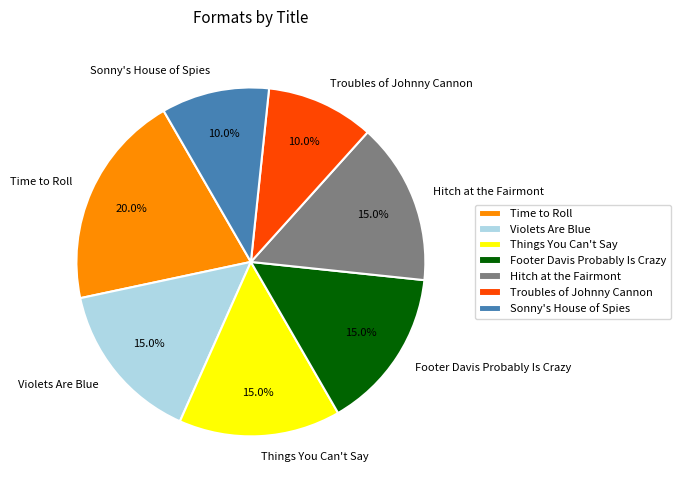

Is Troubles of Johnny Cannon the majority of the pie?

No